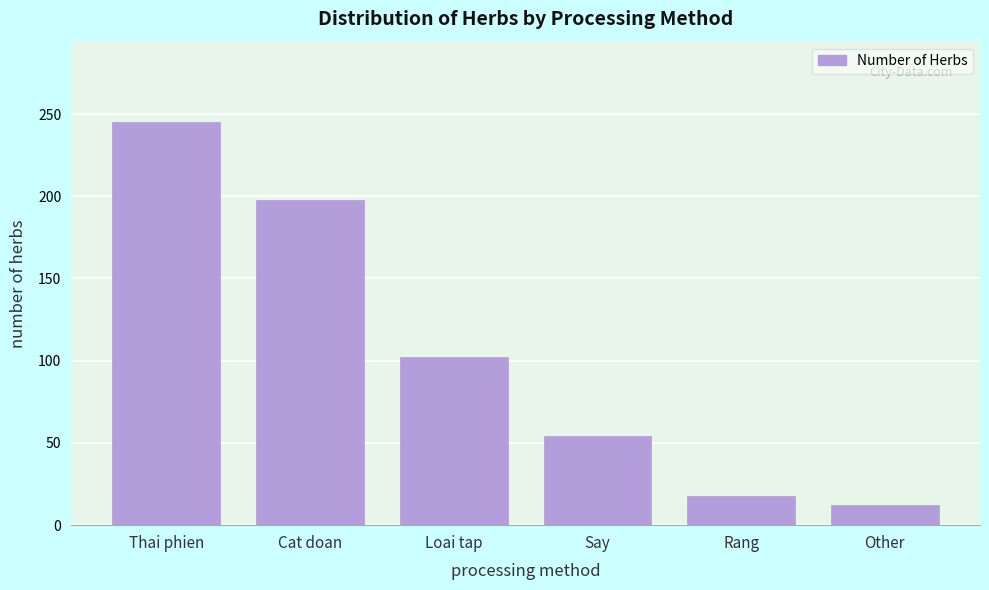

Reading left to right, what are all the values shown in this chart?

245	198	102	54	18	12